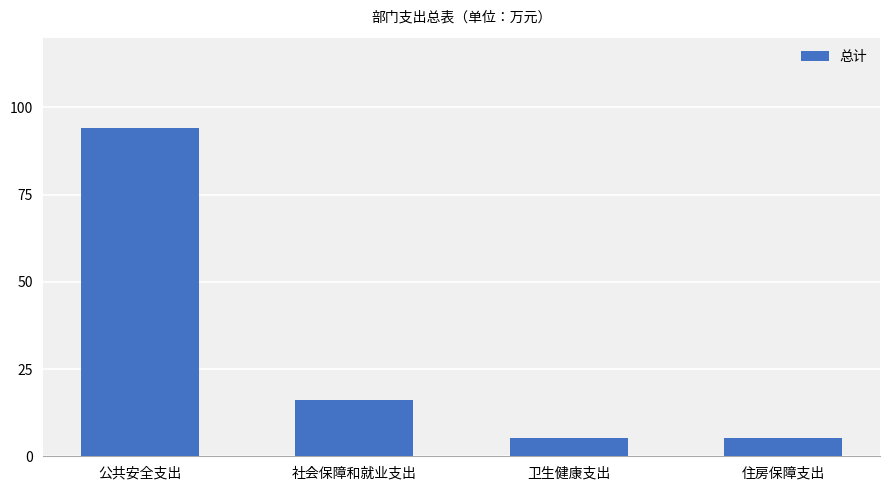

Does the chart contain stacked bars?

No